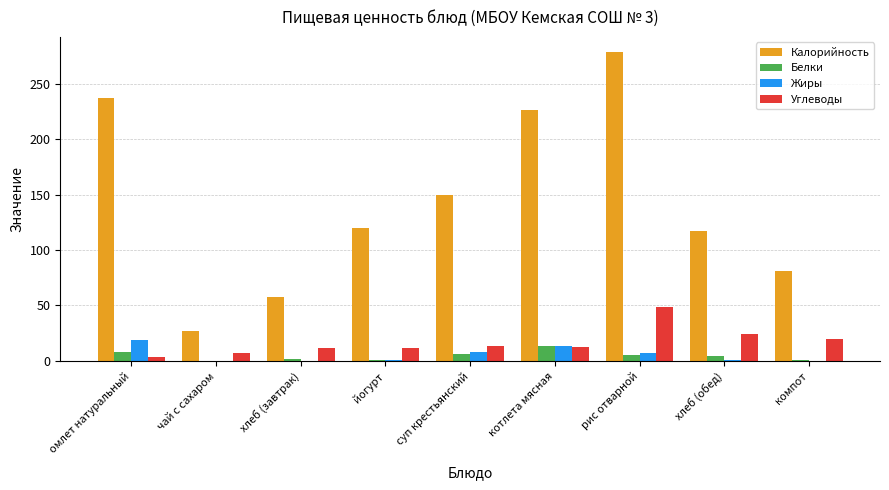

What is the maximum value for Углеводы?

48.6